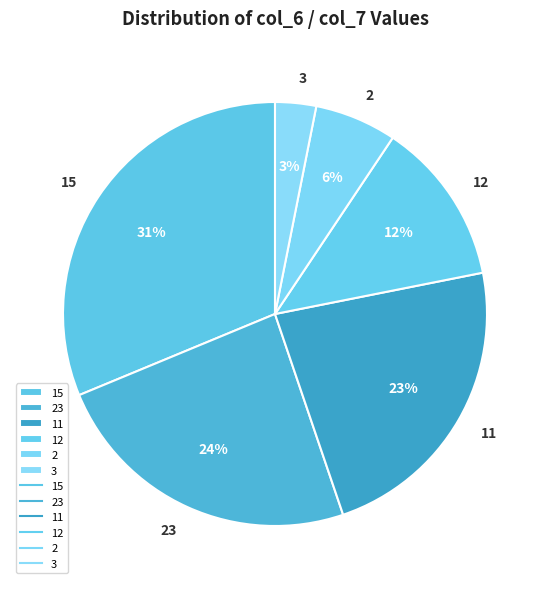

What percentage is the 11 slice, to the nearest percent?

23%